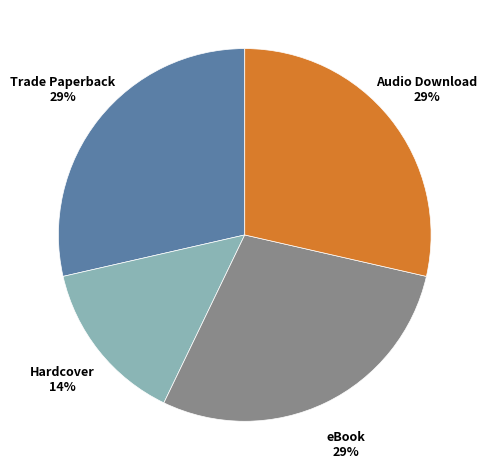

Does any single category account for the majority?

No